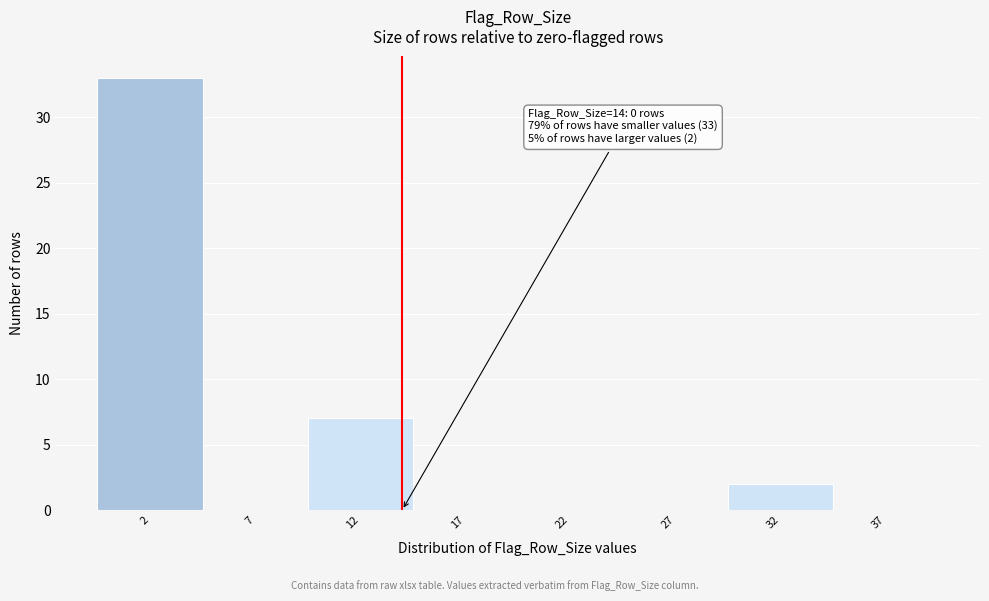

Which range on the x-axis has the tallest bar?

-0.5 to 4.5